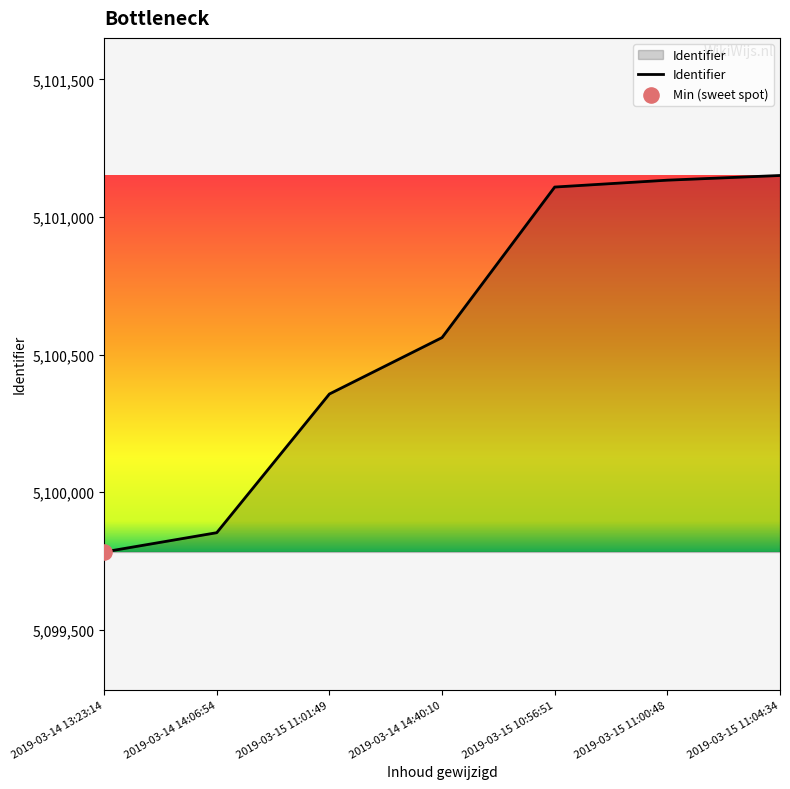

What is the change in value from 2019-03-15 11:01:49 to 2019-03-15 11:00:48?

+777